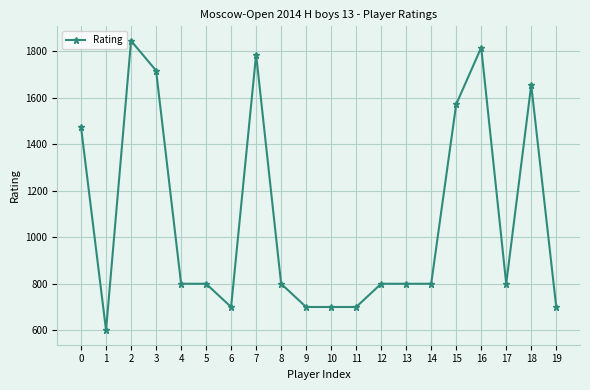

Is it true that the value at 7 is 1786?

True